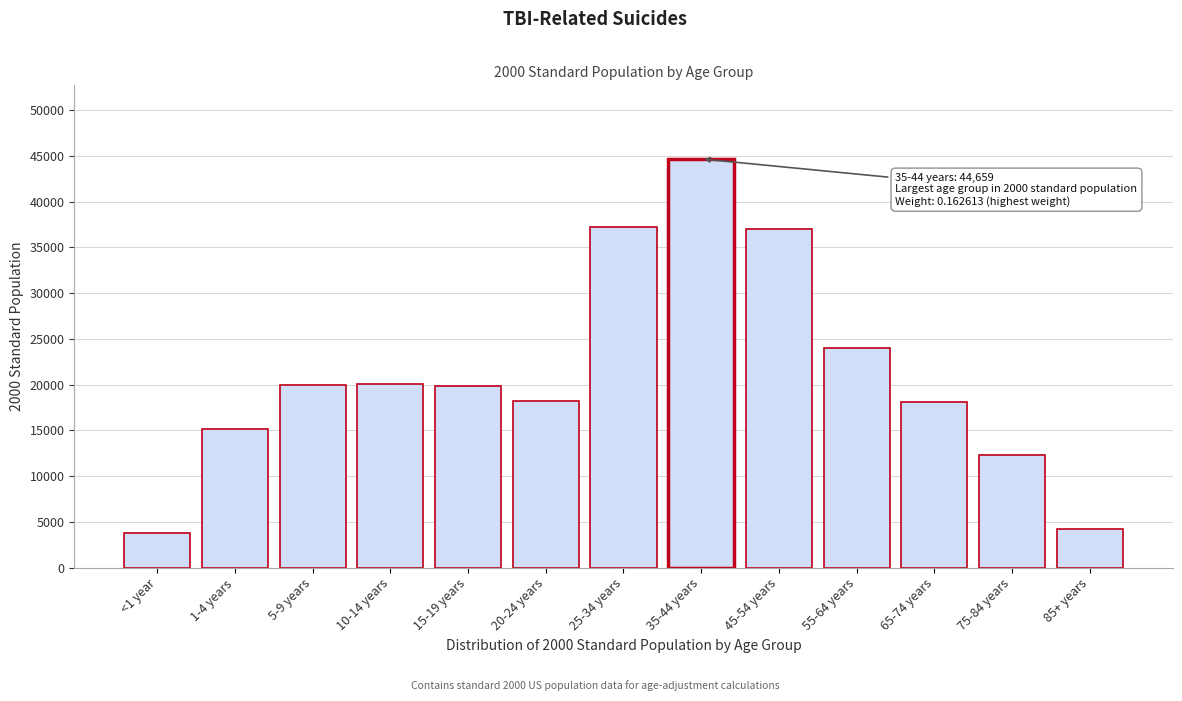

Which label corresponds to the largest value in the chart?

35-44 years